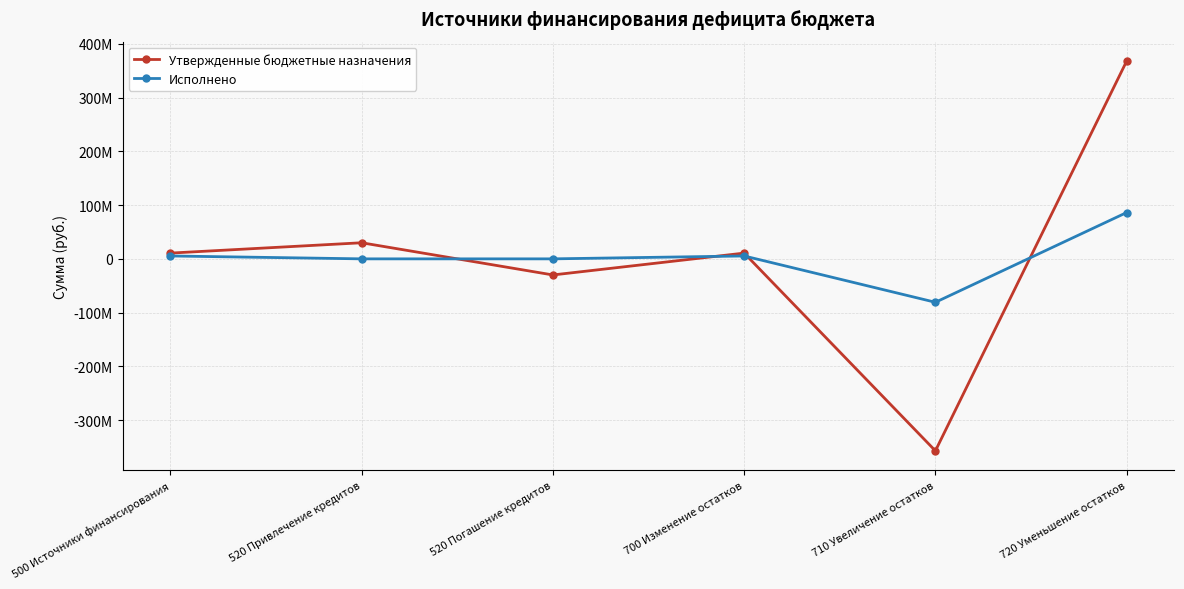

True or false: Утвержденные бюджетные назначения has more than 2 points higher than both neighbors.

False